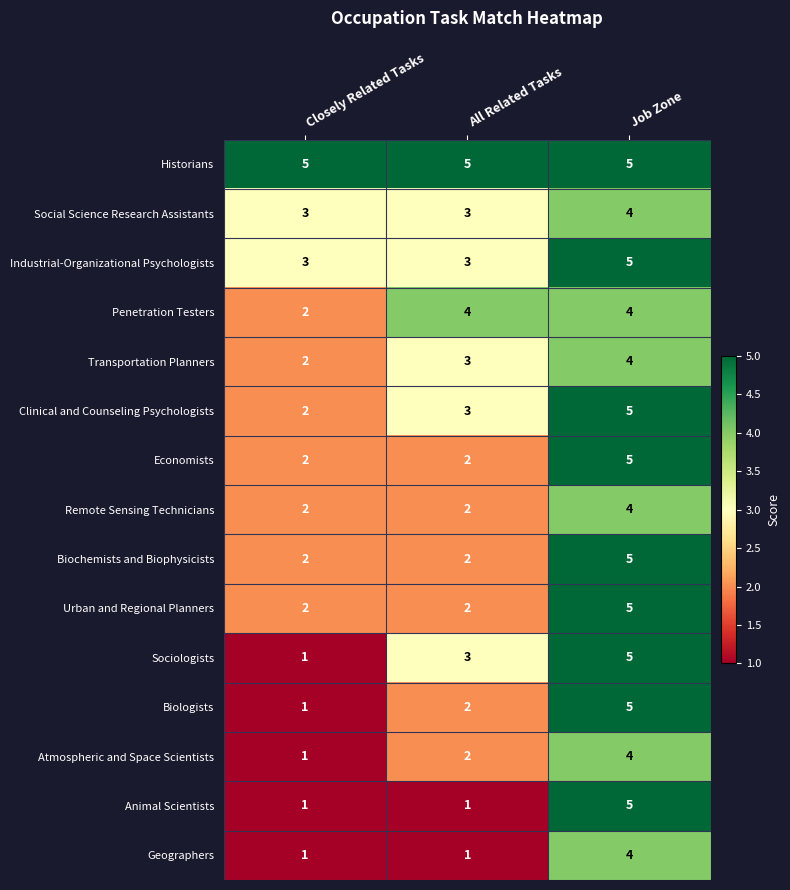

List the labels in order of Sociologists value, largest first.

Job Zone, All Related Tasks, Closely Related Tasks